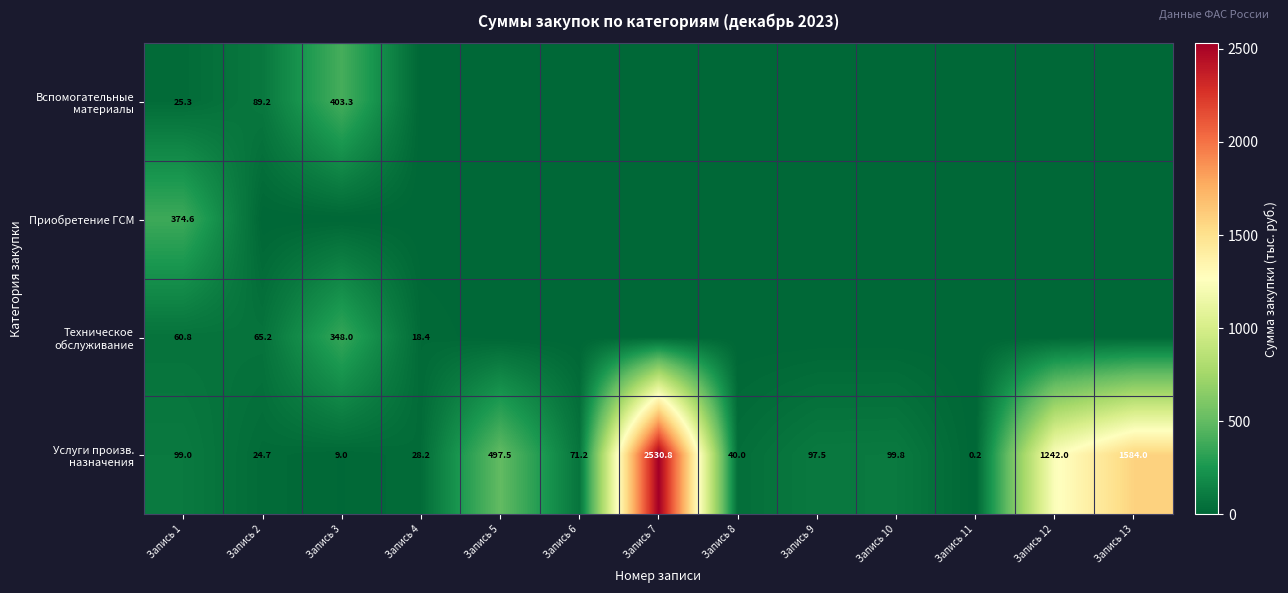

The value of Услуги произв. назначения at Запись 6 is 71.2. True or false?

True